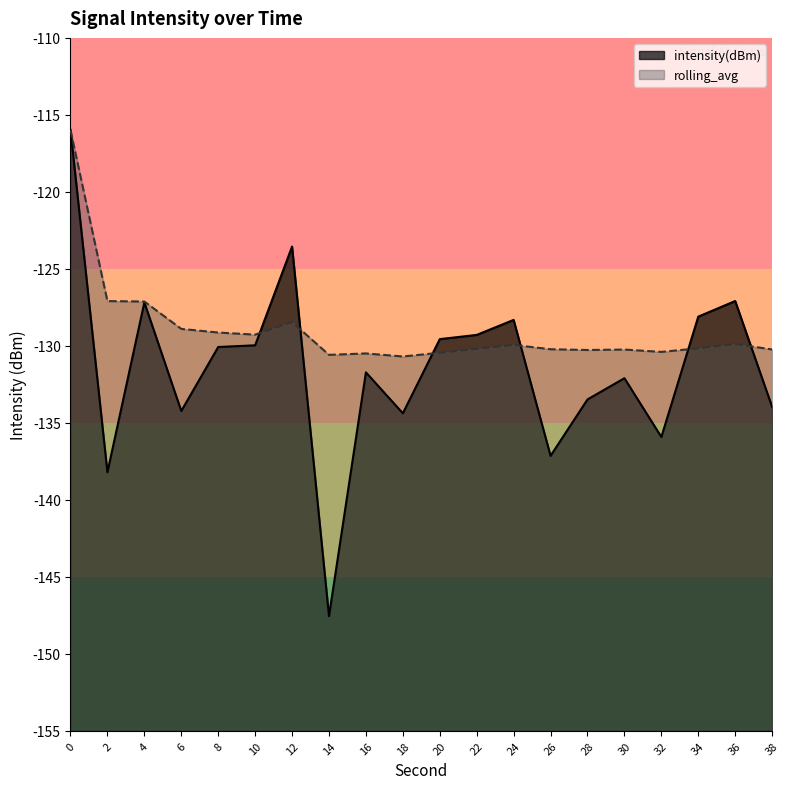

Between which two adjacent categories do intensity(dBm) and rolling_avg first intersect?

10 and 12